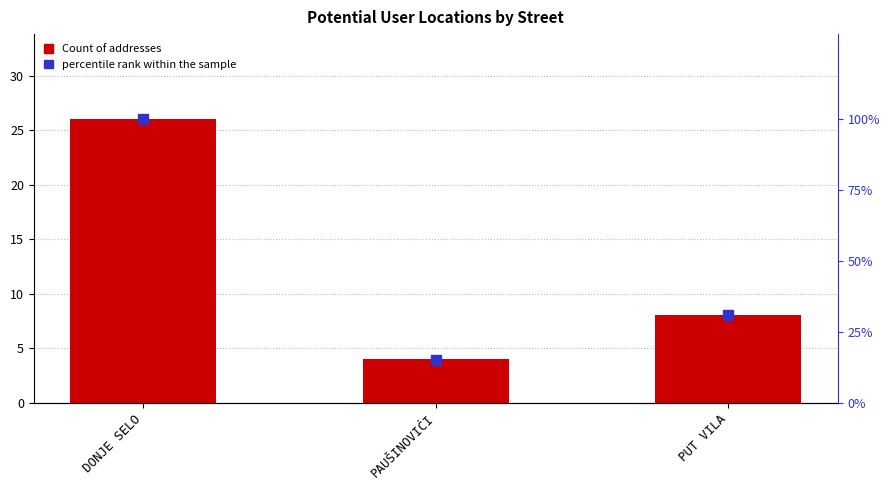

How many categories are shown in the chart?

3